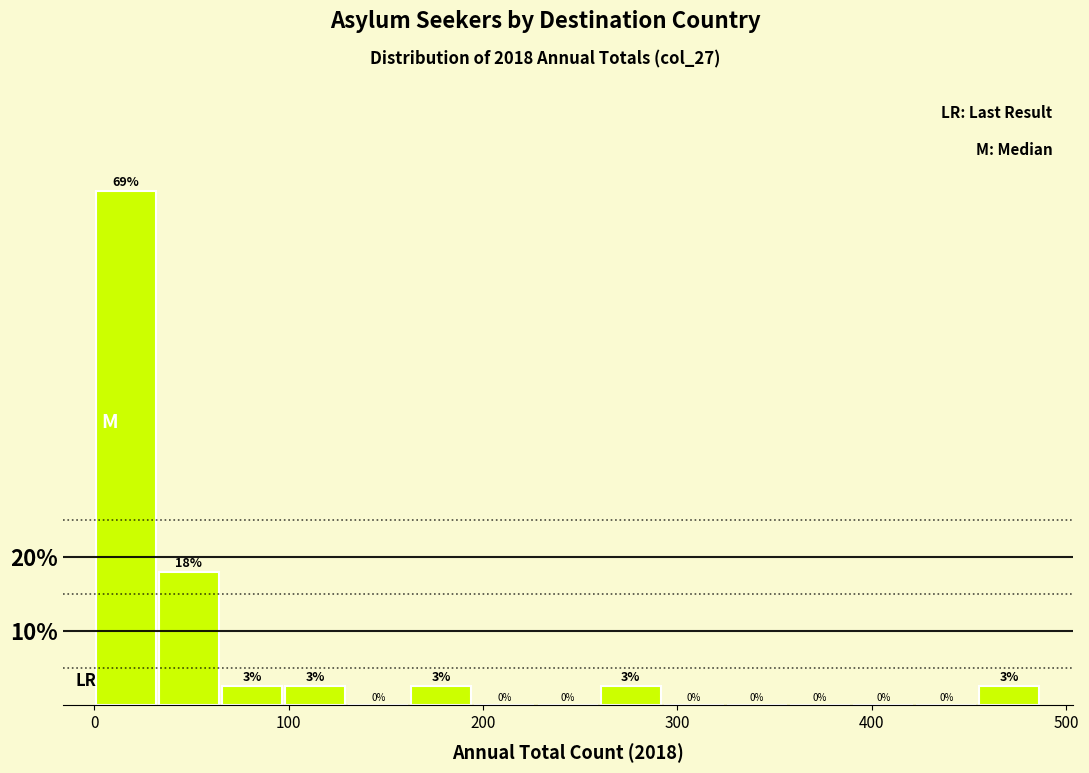

Read against the x-axis, roughly where is the centre of the tallest bar?

20